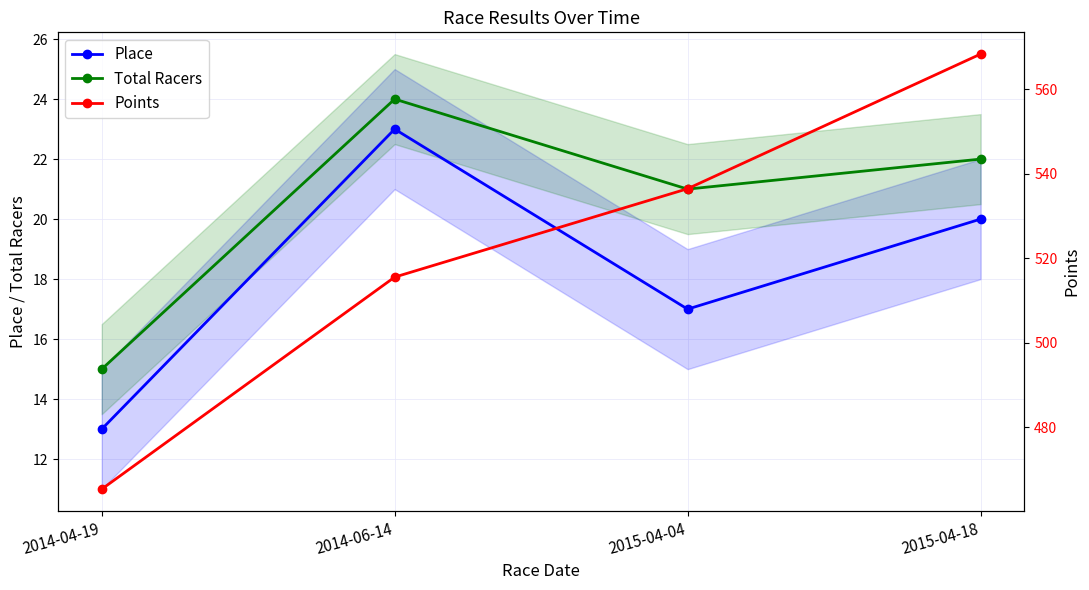

What is the difference between the maximum and minimum values in the Place series?

10